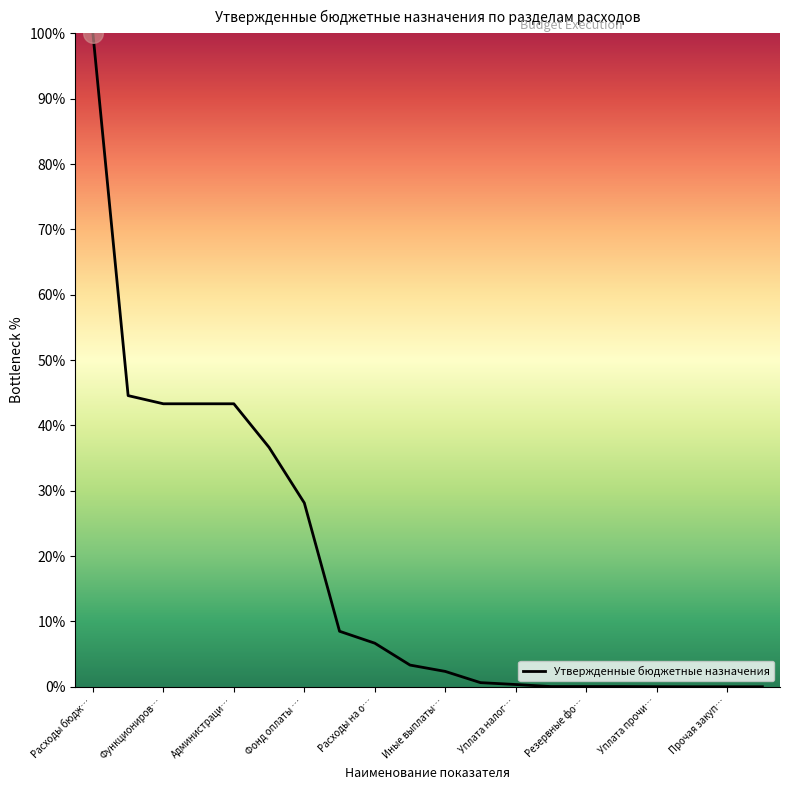

What is the maximum value shown in the chart?

100.0